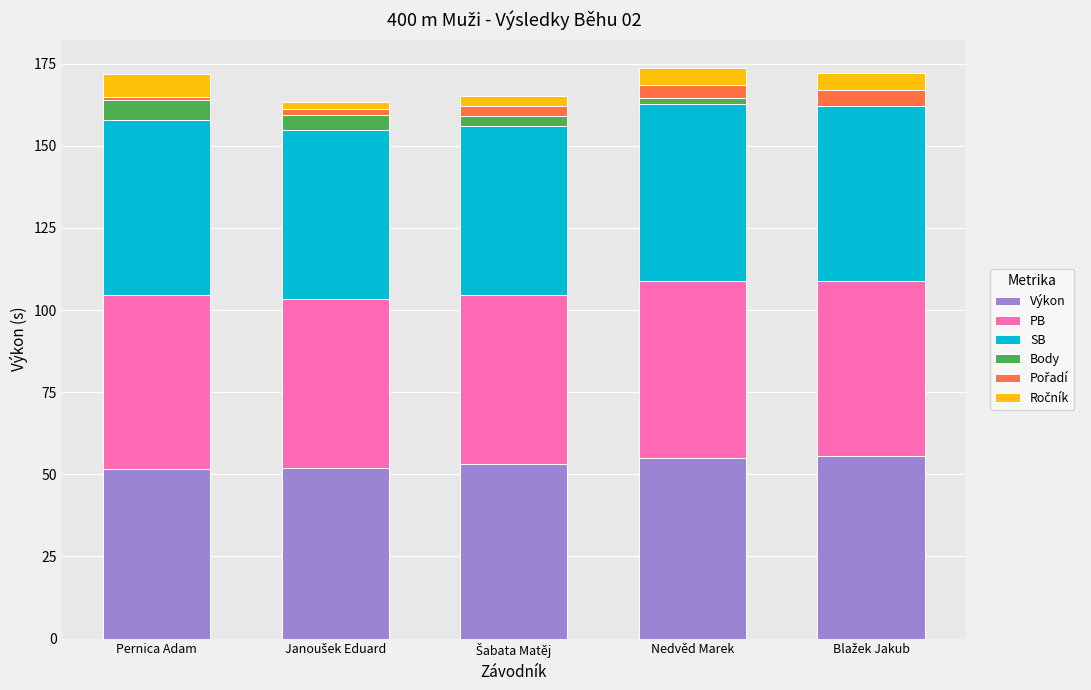

What is the maximum value for Výkon?

55.6